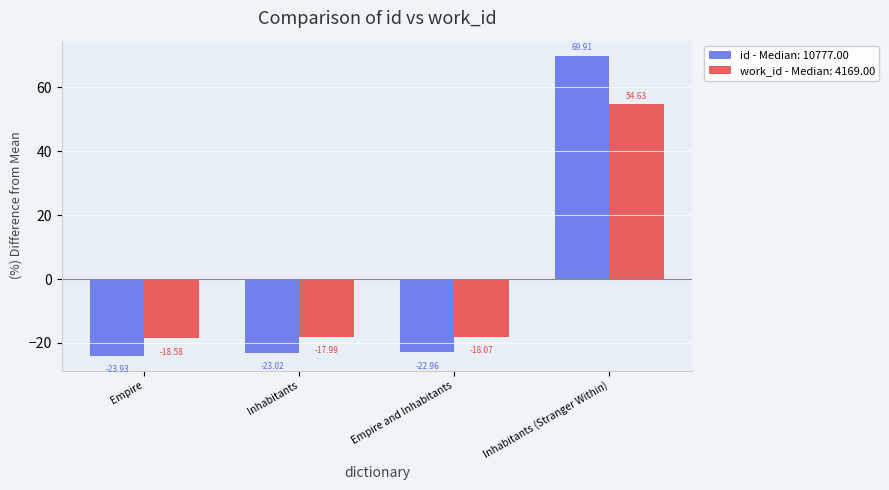

Where is work_id - Median: 4169.00 nearest to the value 18?

Inhabitants